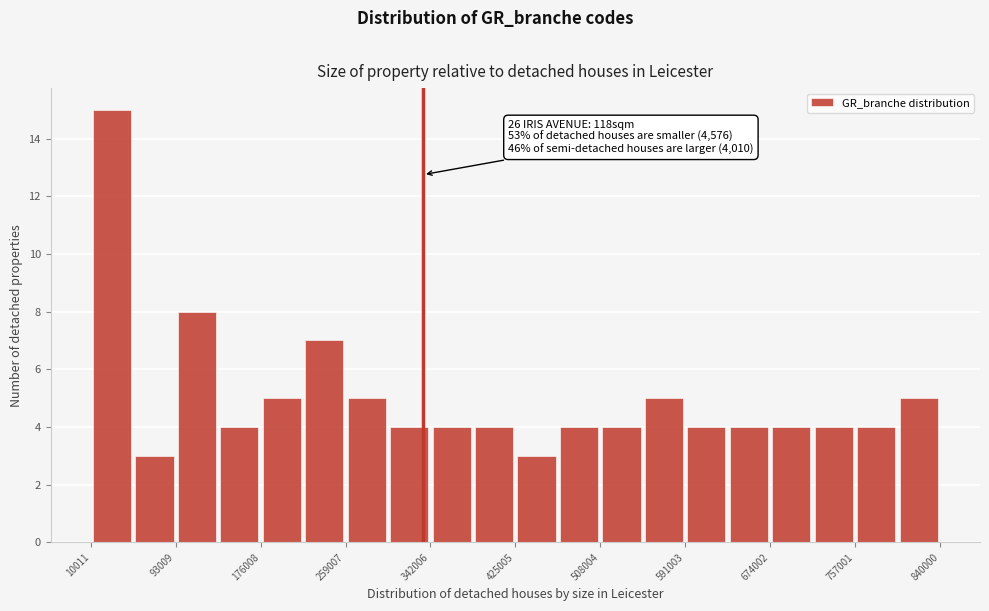

Which range on the x-axis has the tallest bar?

10000 to 50000